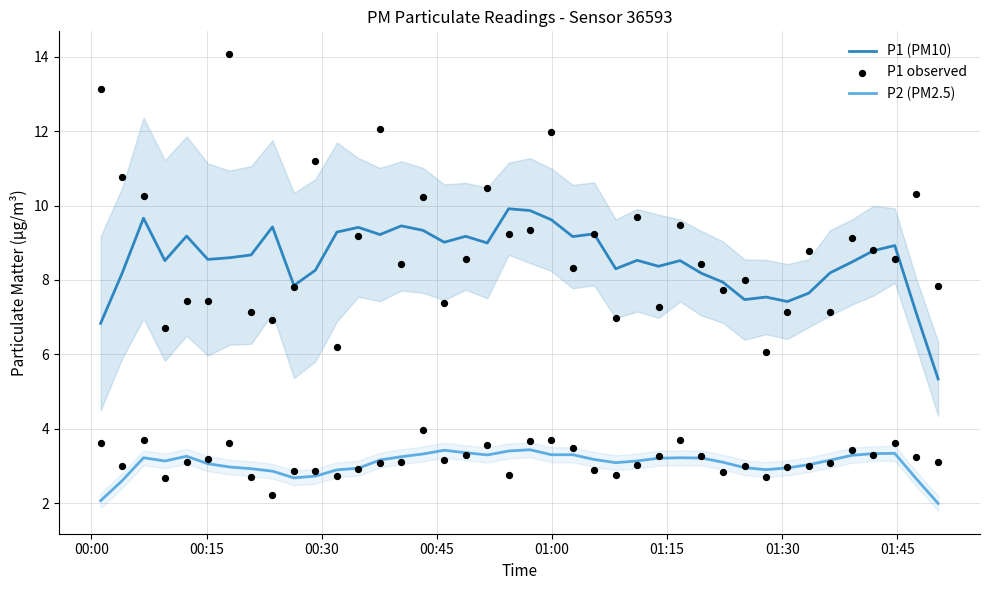

What is the lowest value of the P1 (PM10) series?

5.3